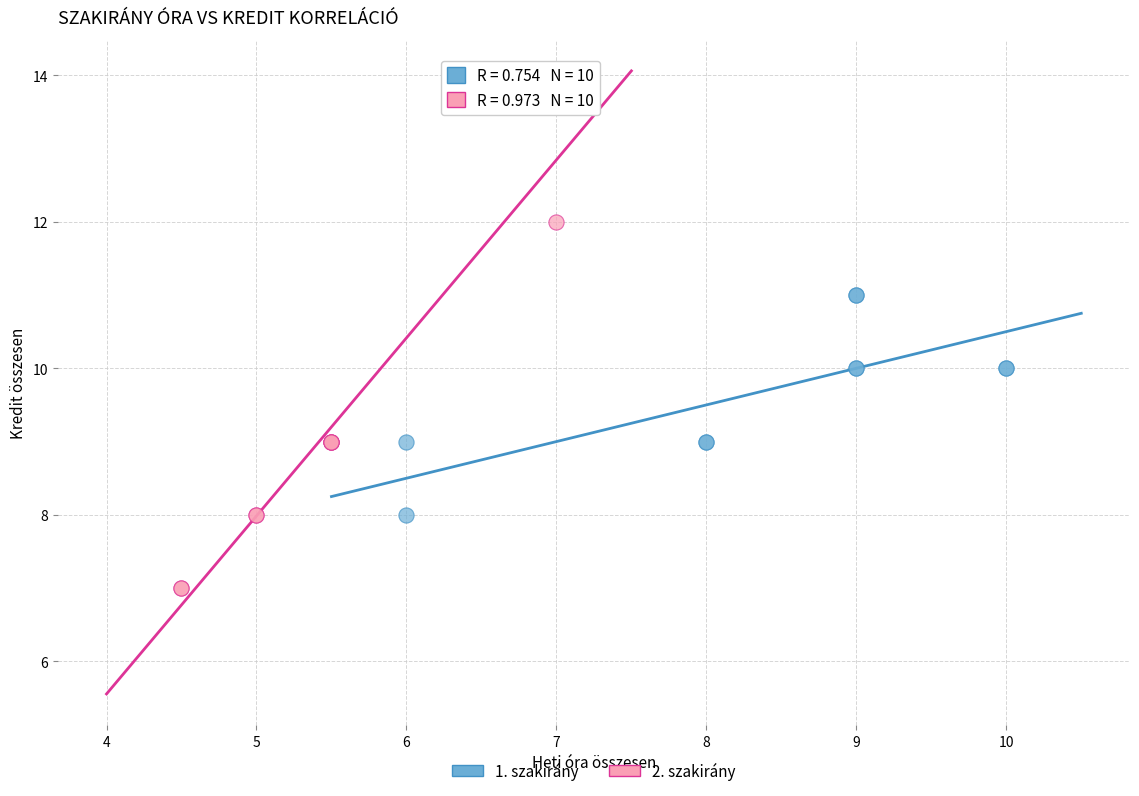

Which series has the widest spread of Y values?

2. szakirány